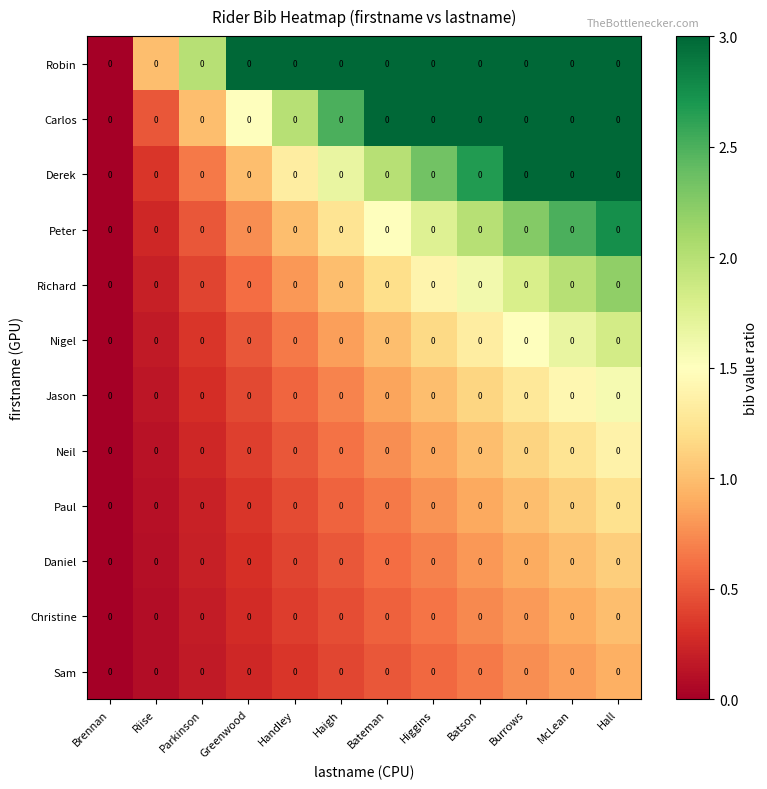

What is the difference between the second highest and second lowest values in the Robin series?

2.0